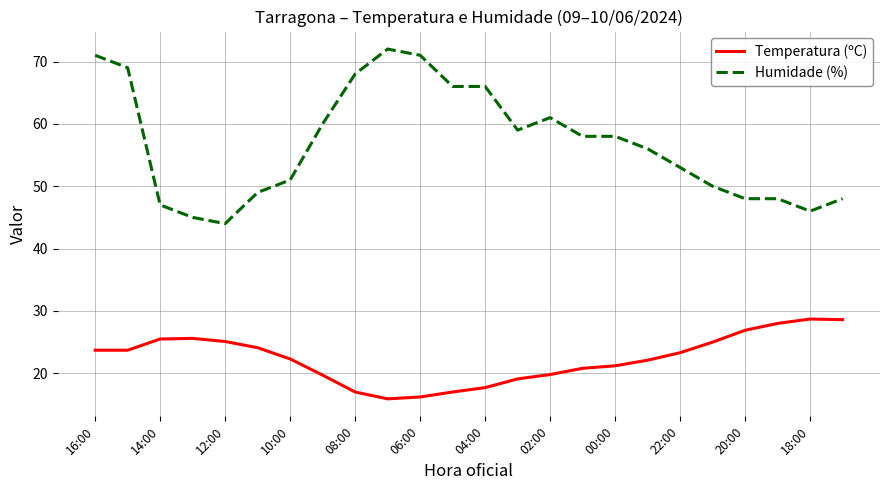

What are all the series names shown in the legend?

Temperatura (ºC), Humidade (%)